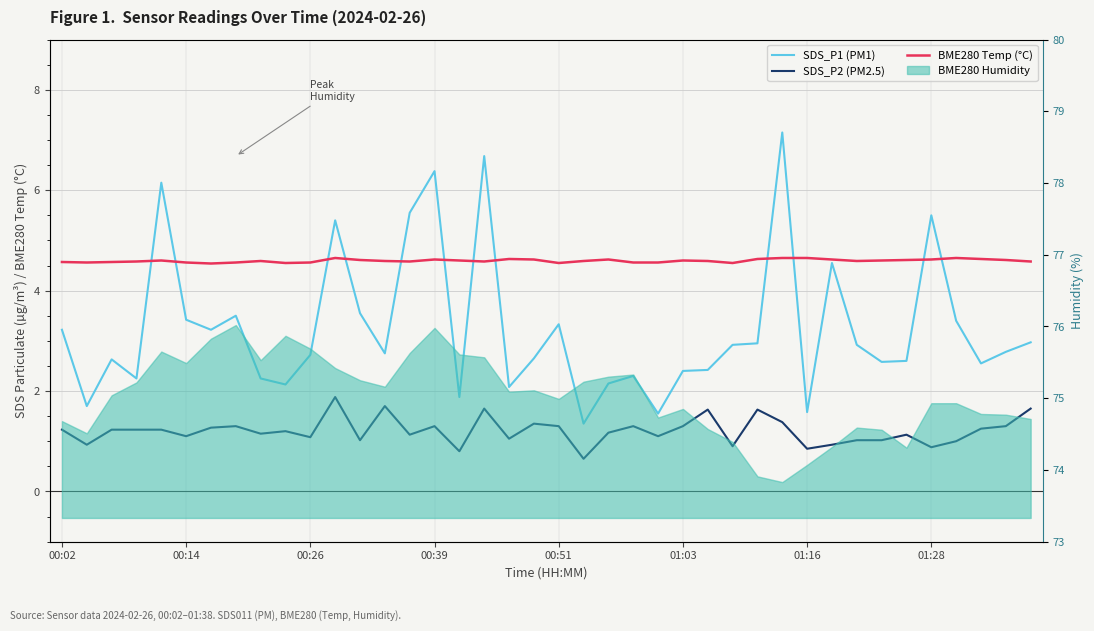

True or false: SDS_P1 (PM1) and SDS_P2 (PM2.5) cross at least once.

False